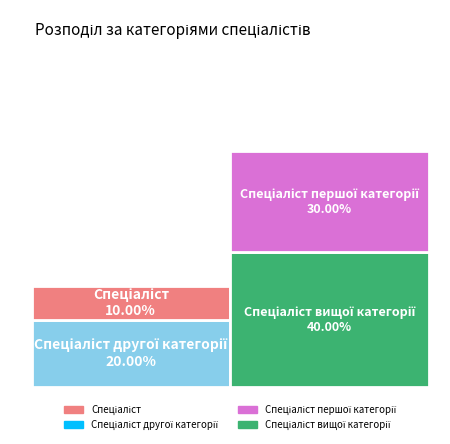

Is Спеціаліст вищої категорії the majority of the pie?

No